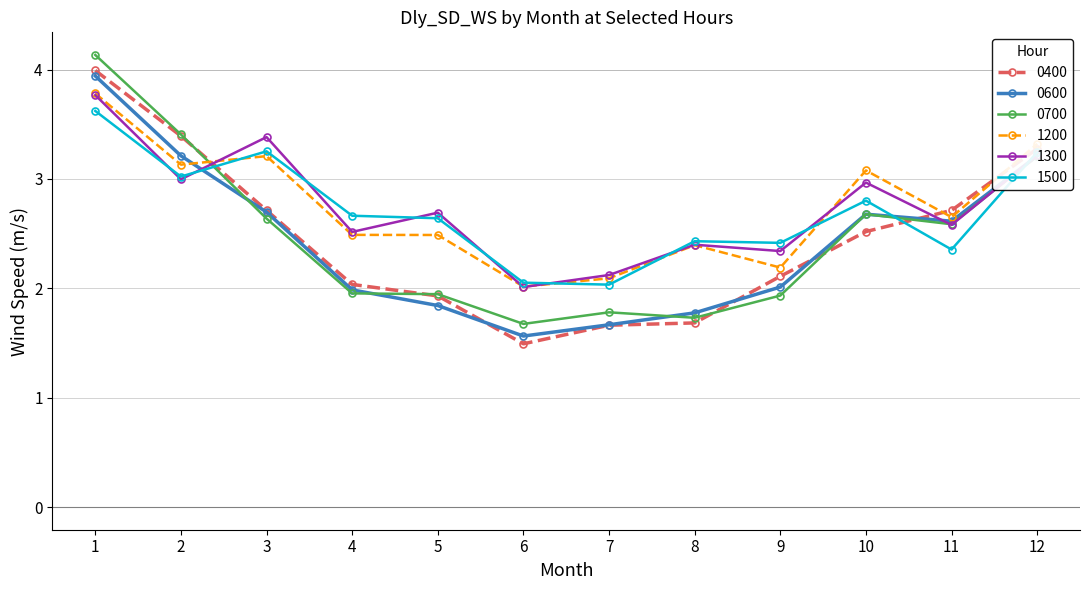

Which category has the highest value across all series?

1